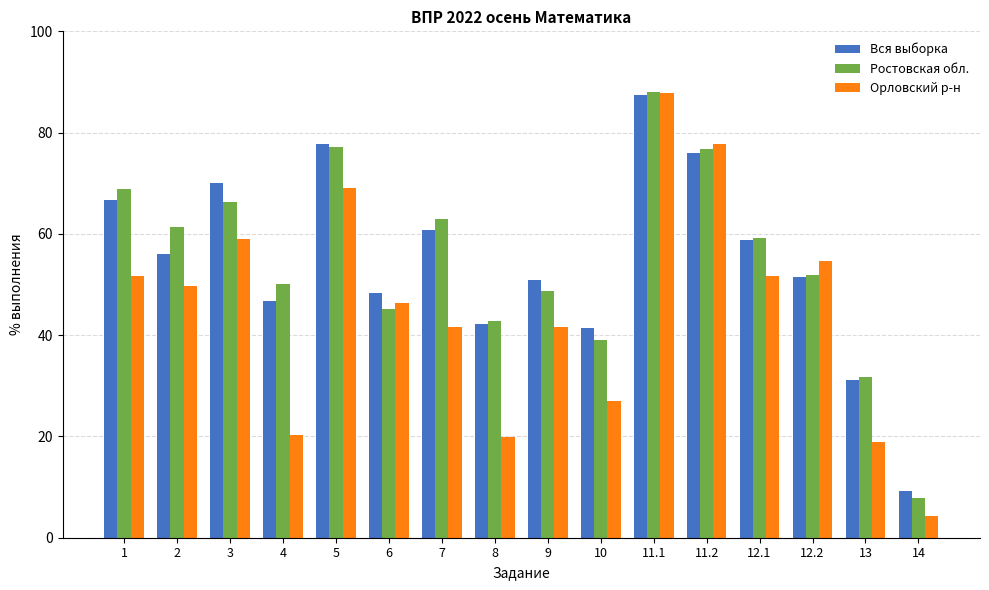

Is it true that Вся выборка equals 23.3 at 4?

False